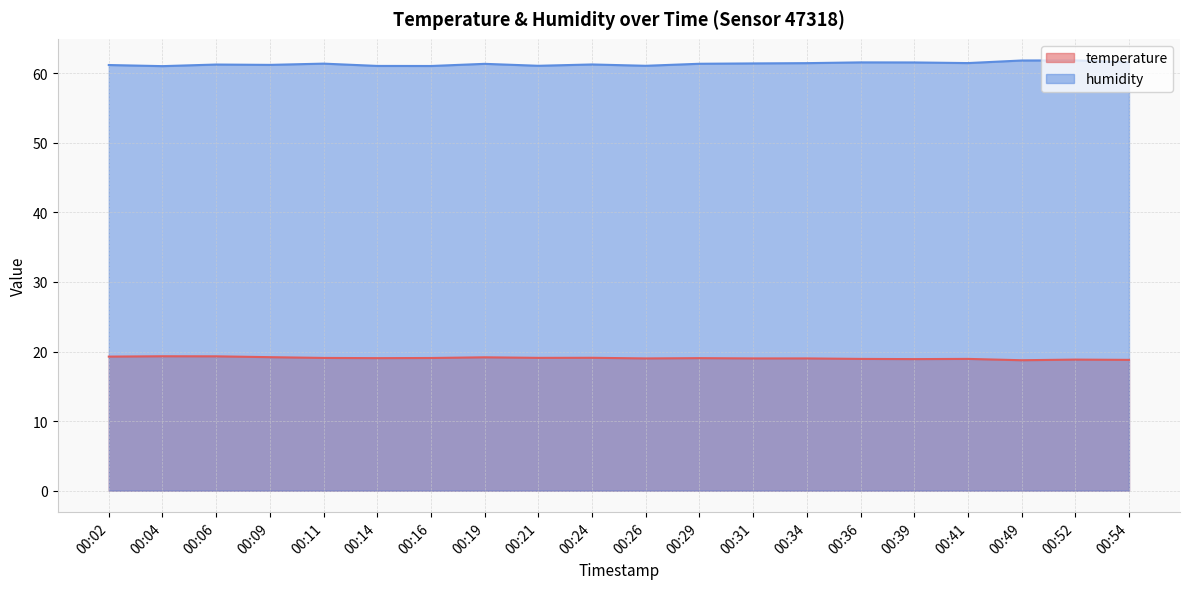

What is the difference between the maximum and minimum values in the humidity series?

0.8